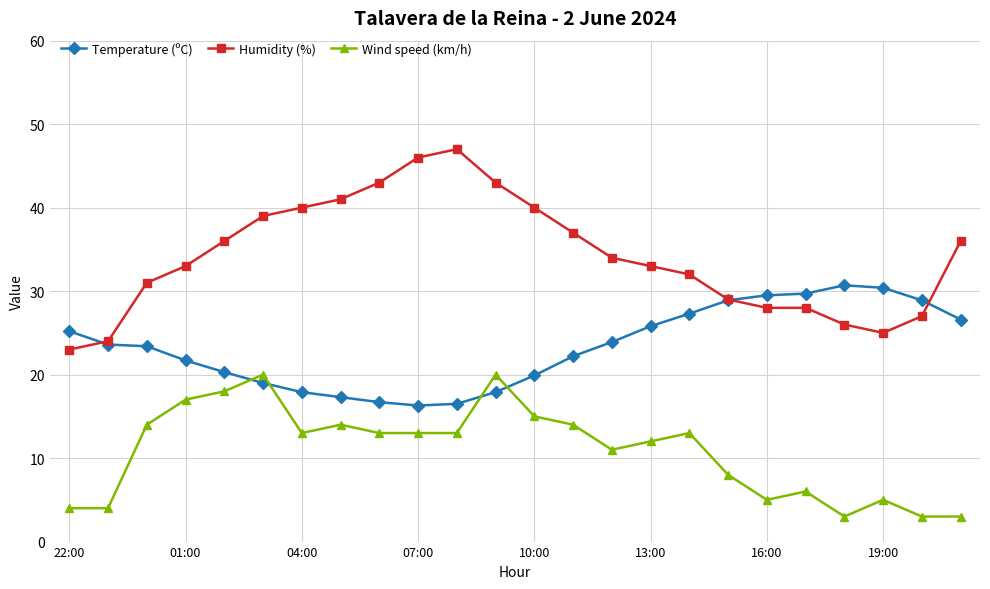

What is the highest value of the Temperature (ºC) series?

30.7